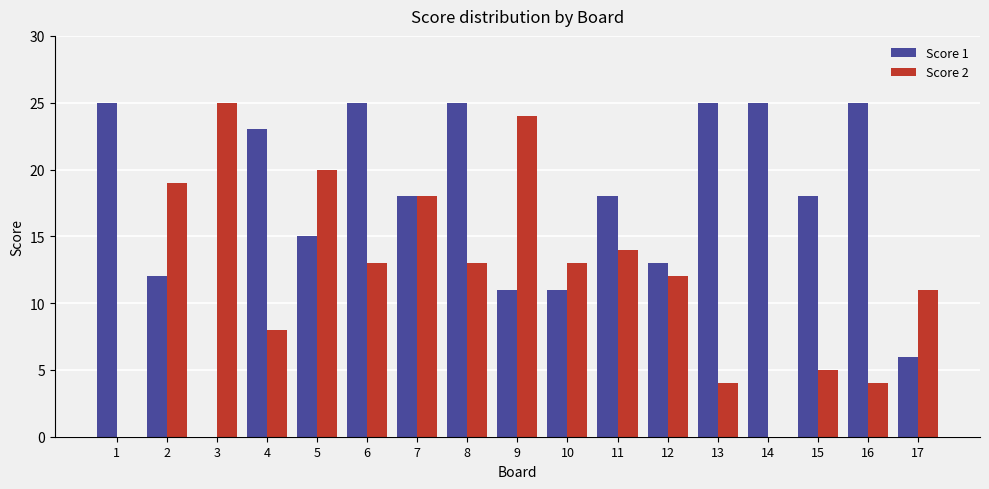

The Score 2 series shows -11 at 14. True or false?

False